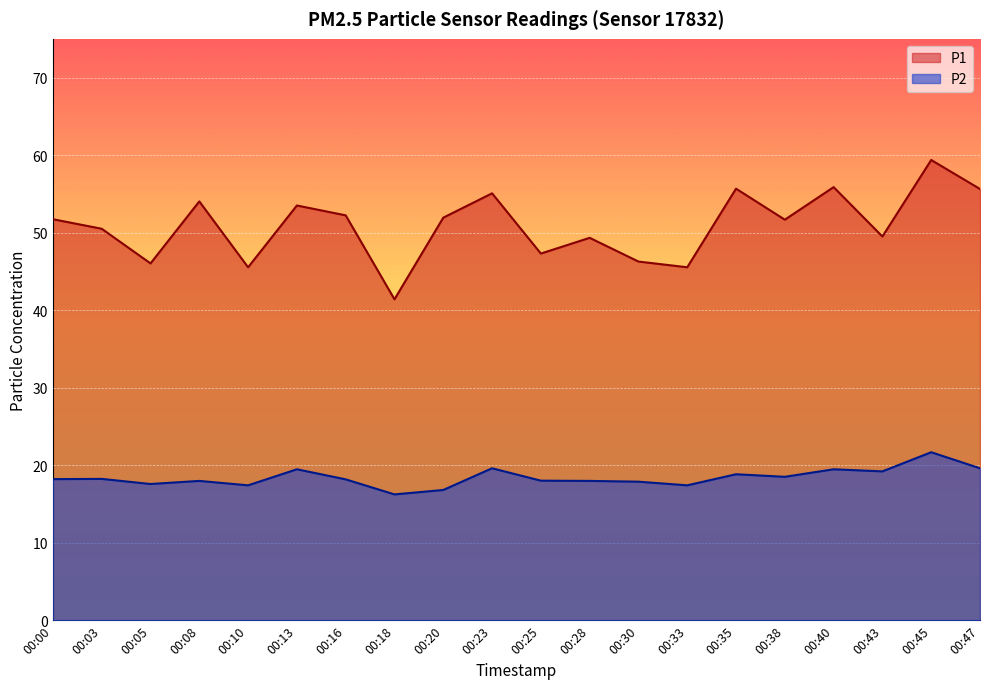

List the labels in order of P2 value, smallest first.

00:18, 00:20, 00:10, 00:33, 00:05, 00:30, 00:08, 00:28, 00:25, 00:16, 00:00, 00:03, 00:38, 00:35, 00:43, 00:13, 00:40, 00:23, 00:47, 00:45